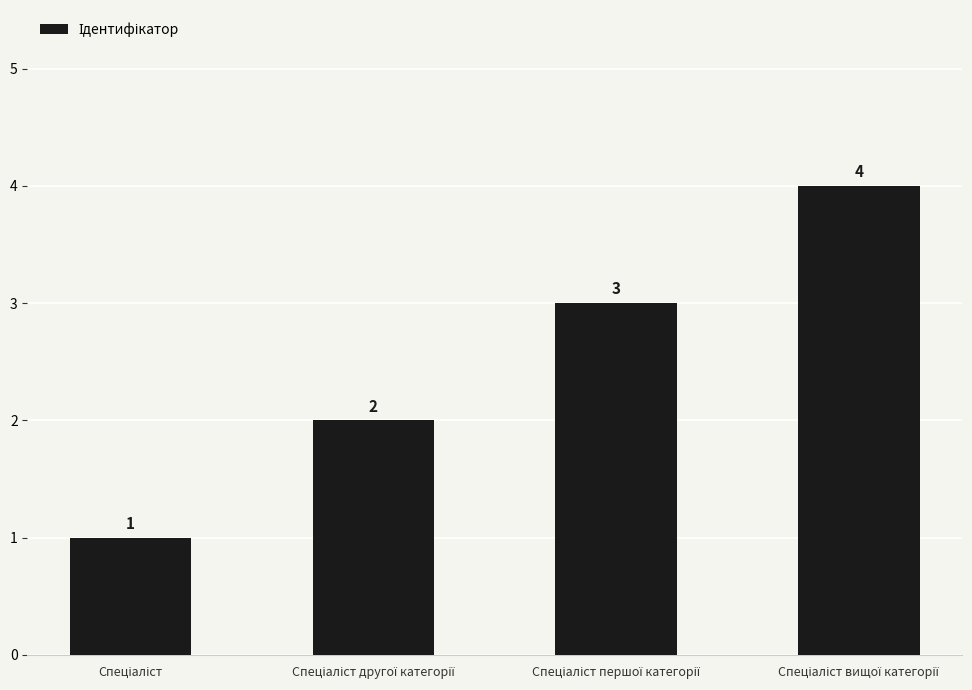

How many values are between 2 and 4?

3